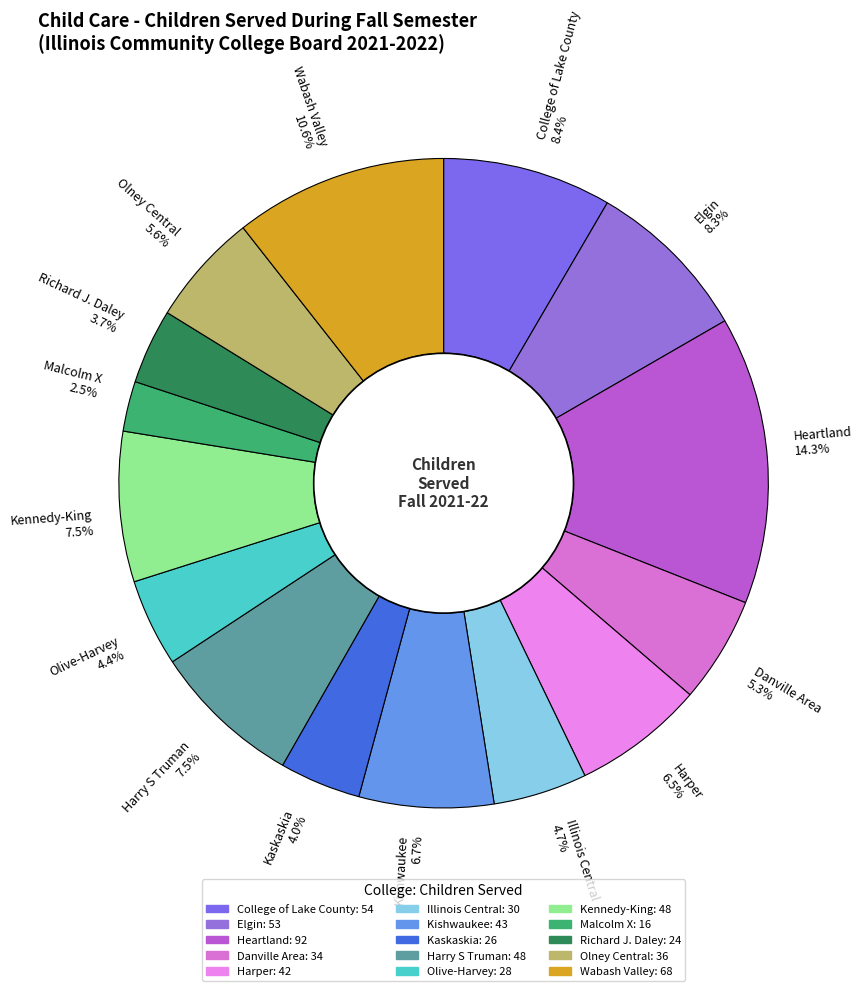

Does Elgin represent more than half of the total?

No